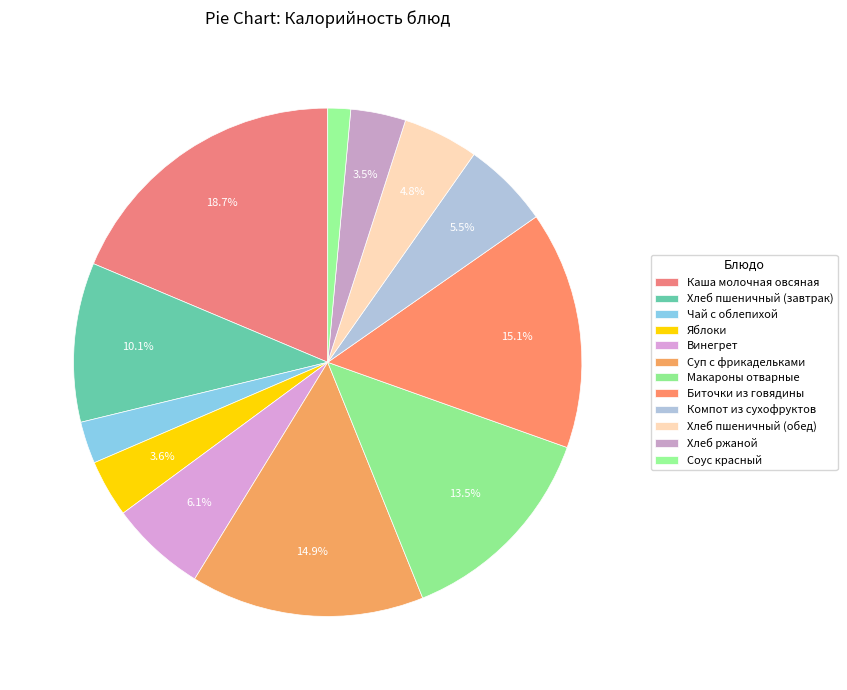

How many slices are in this pie chart?

12